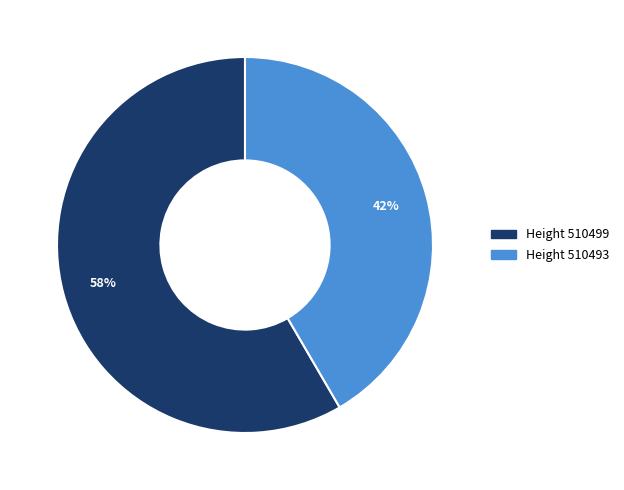

How many segments does this pie chart have?

2